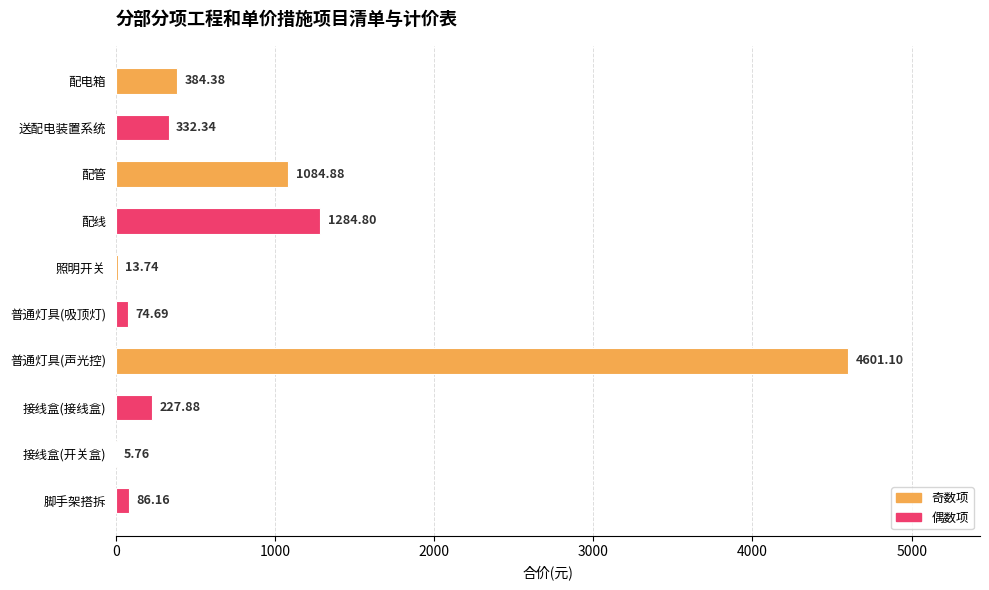

What is the change in value from 配电箱 to 脚手架搭拆?

-298.2